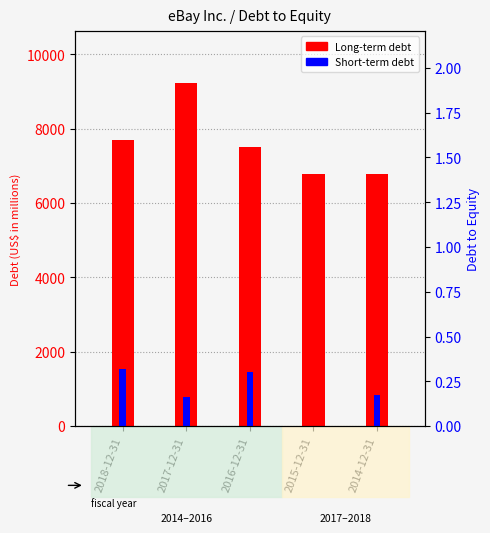

Between 2018-12-31 and 2014-12-31, which is larger?

2018-12-31